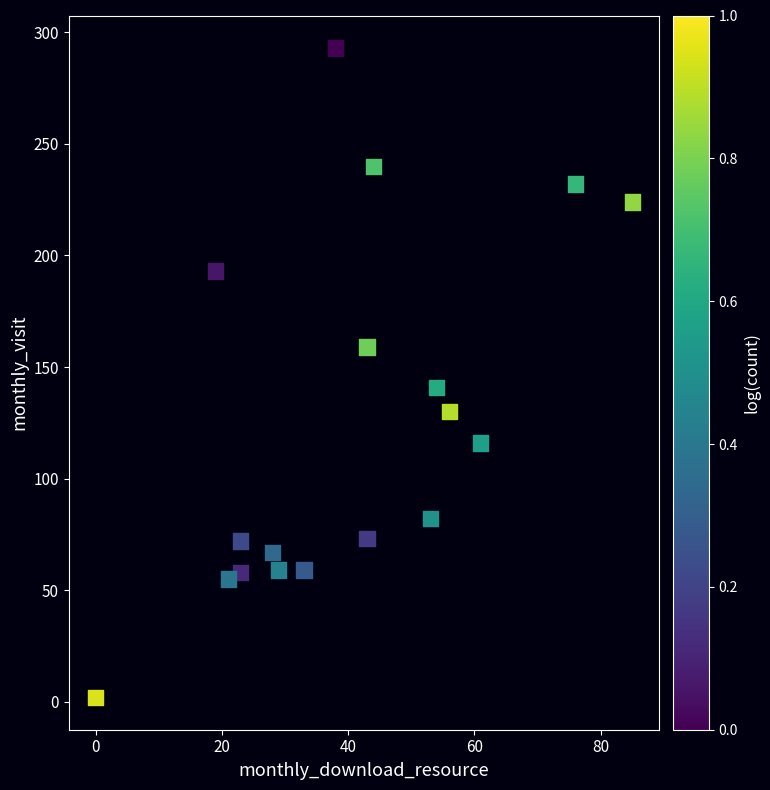

What is the range of Y values (max minus min)?

291